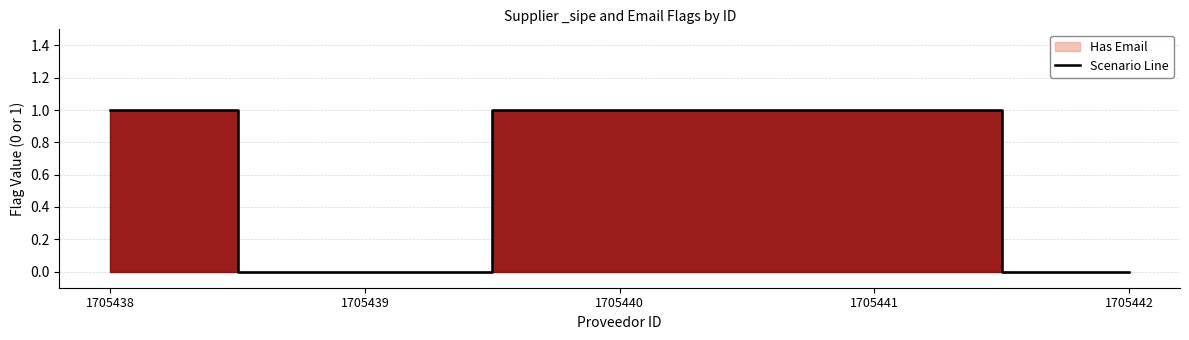

At which category does the chart reach its minimum across all series?

1705439